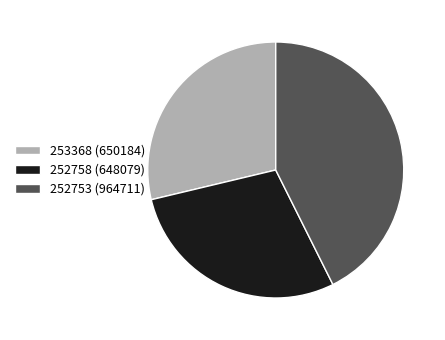

Count the number of slices in the pie.

3